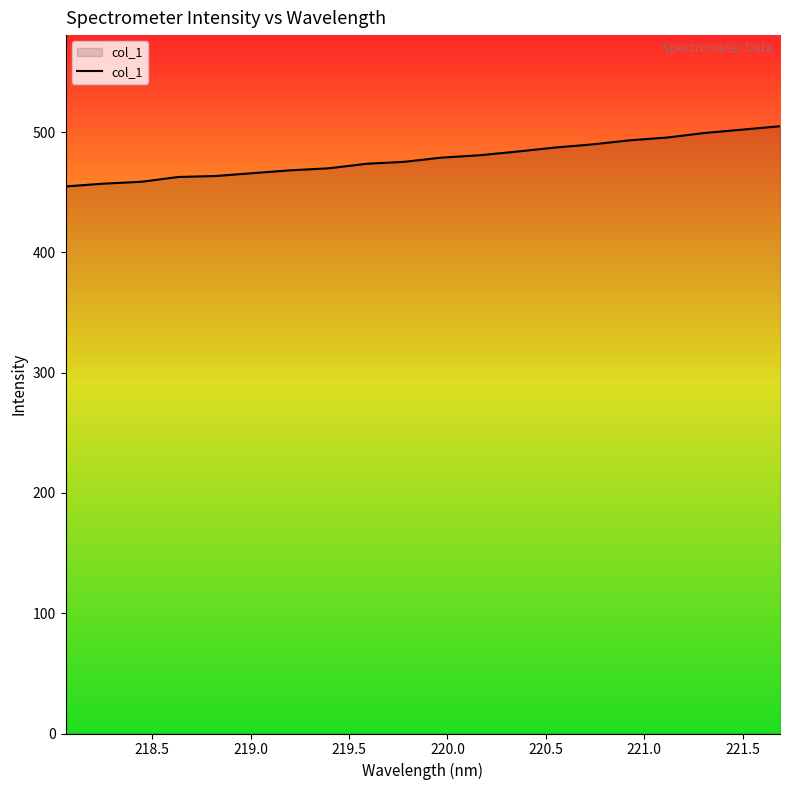

What is the minimum value shown in the chart?

454.8